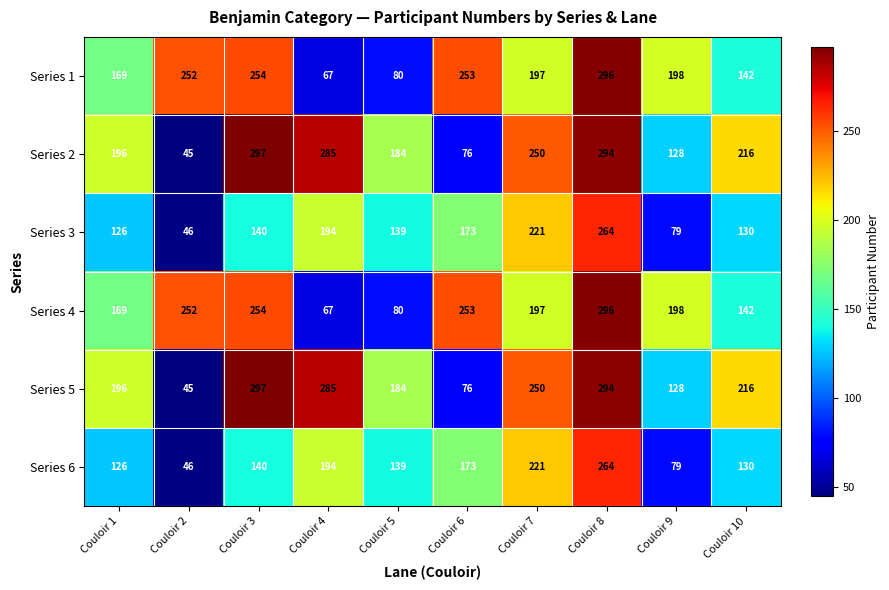

What is the difference between the maximum and minimum values in the Series 2 series?

252